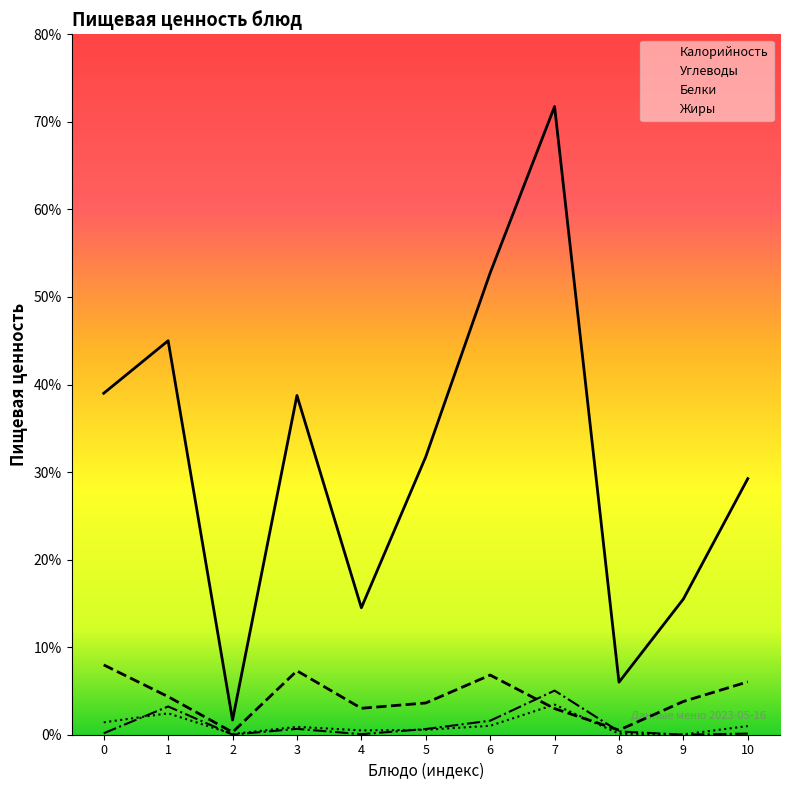

How many lines are shown in the chart?

4